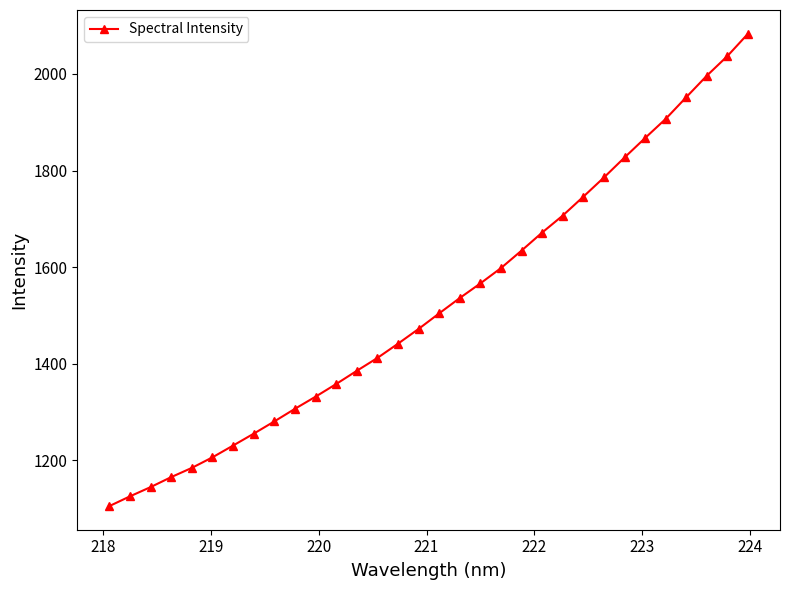

What is the value of the 30th point from the left?

1996.6